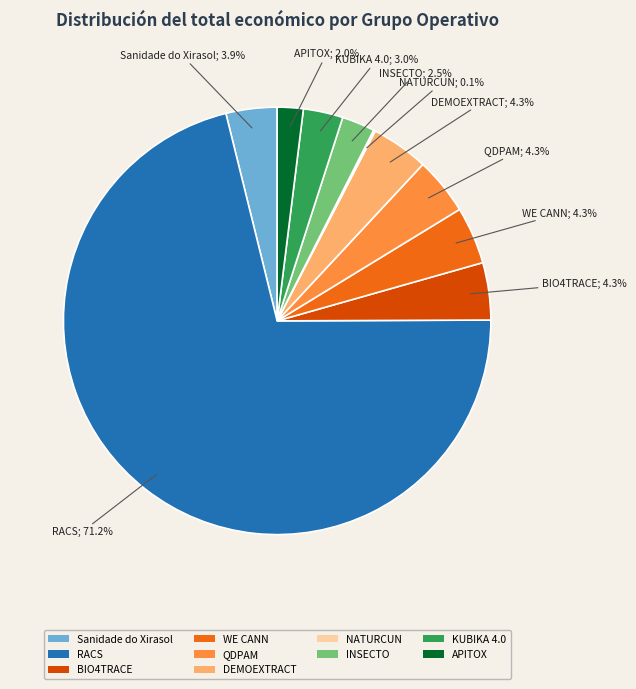

Is the sum of WE CANN and KUBIKA 4.0 greater than half?

No